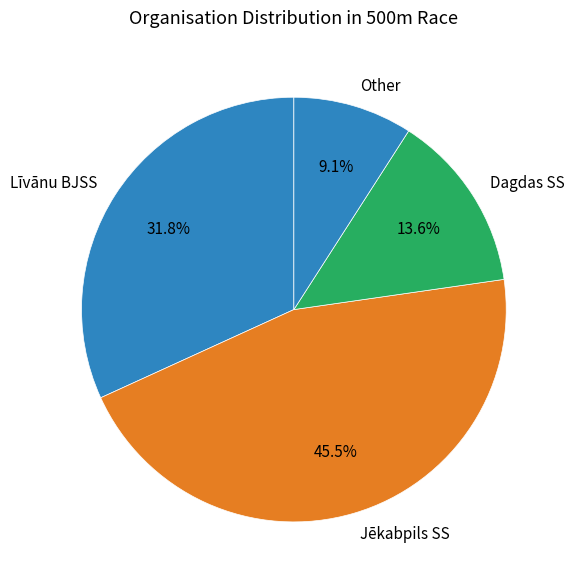

To the nearest percent, what is the combined percentage of Other and Jēkabpils SS?

55%